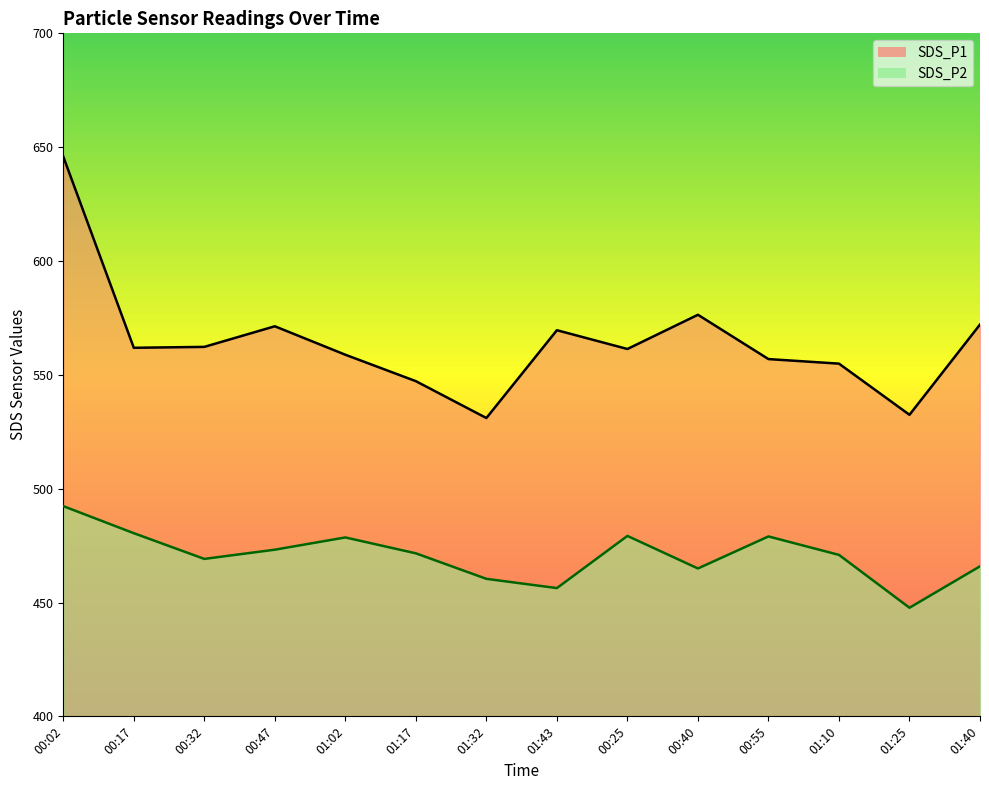

The SDS_P2 series shows 479.0 at 00:55. True or false?

True